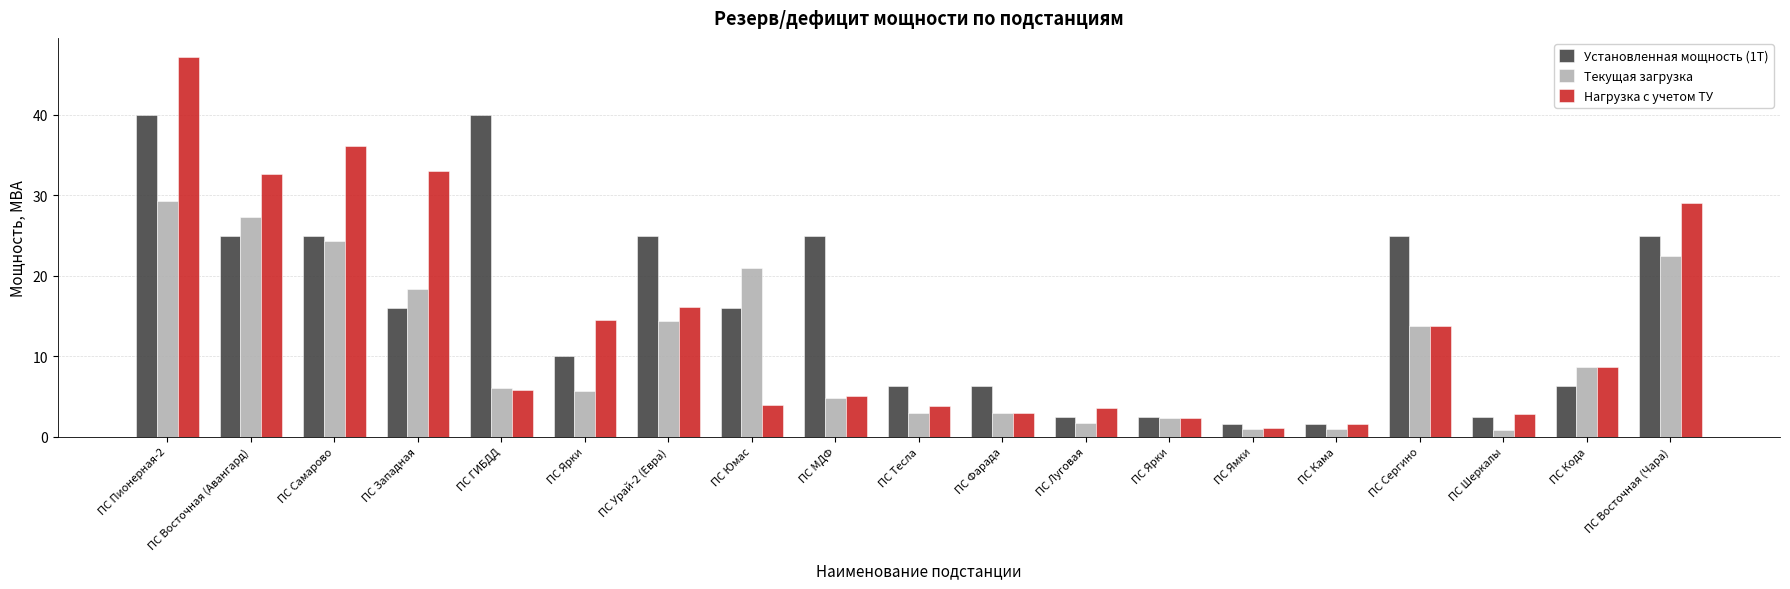

At which category does the chart reach its minimum across all series?

ПС Шеркалы